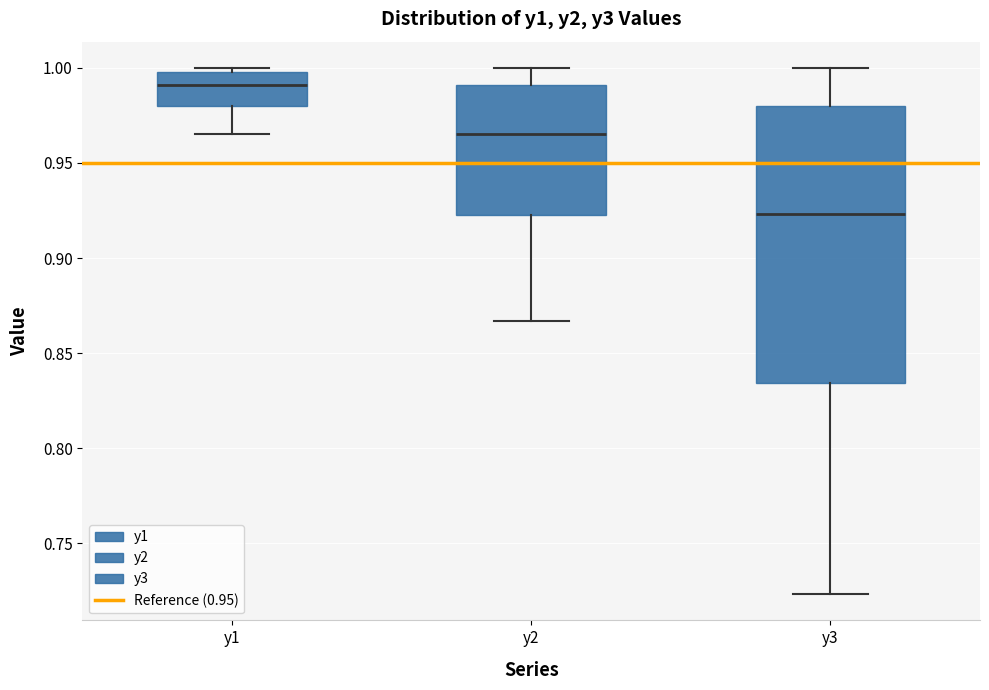

Which box is the tallest, from its lower edge to its upper edge?

y3